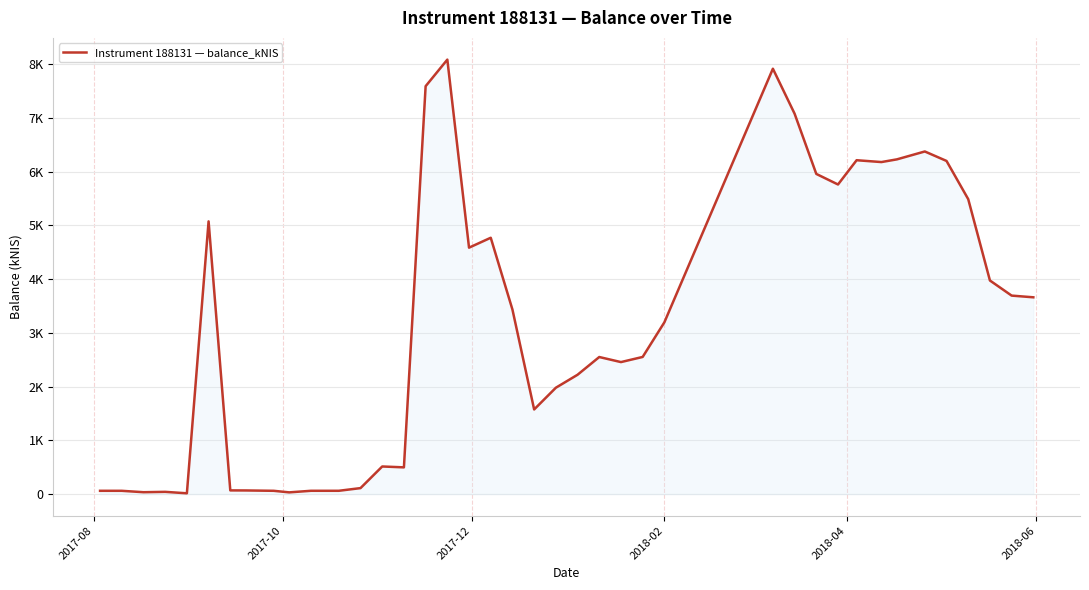

How many points are higher than both their immediate neighbors (excluding endpoints)?

9